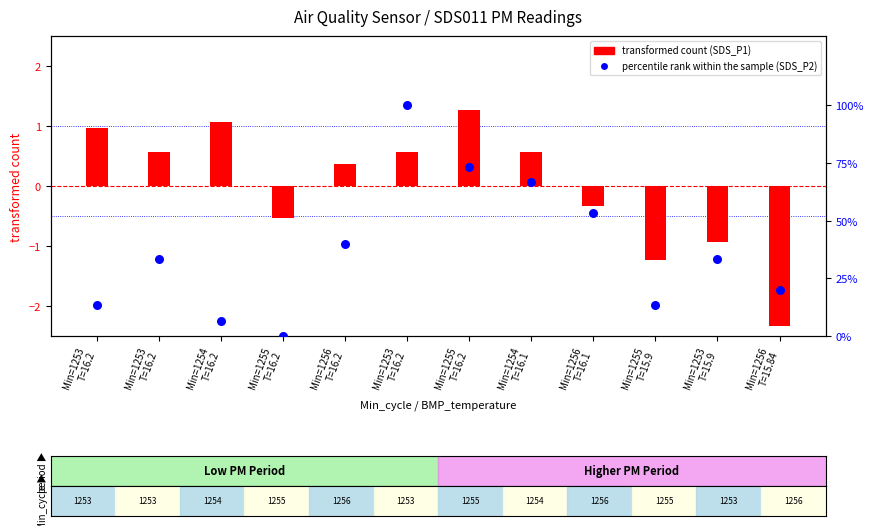

Which series has the widest spread of Y values?

percentile rank within the sample